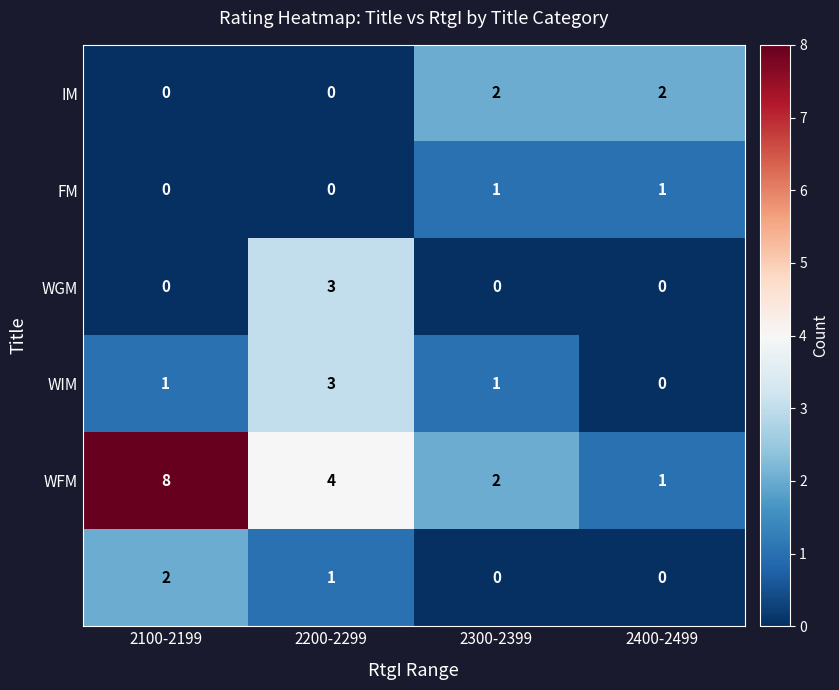

What is the total value across all series at 2400-2499?

4